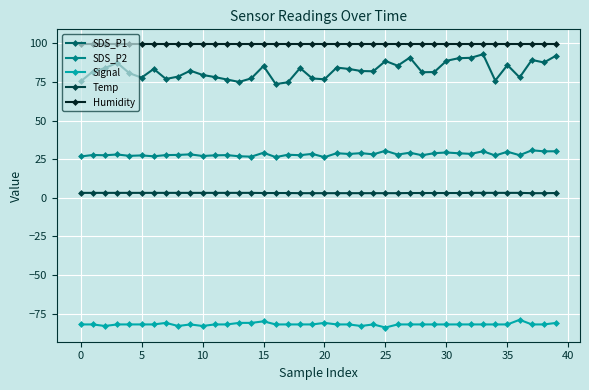

True or false: Signal and SDS_P1 cross at least once.

False